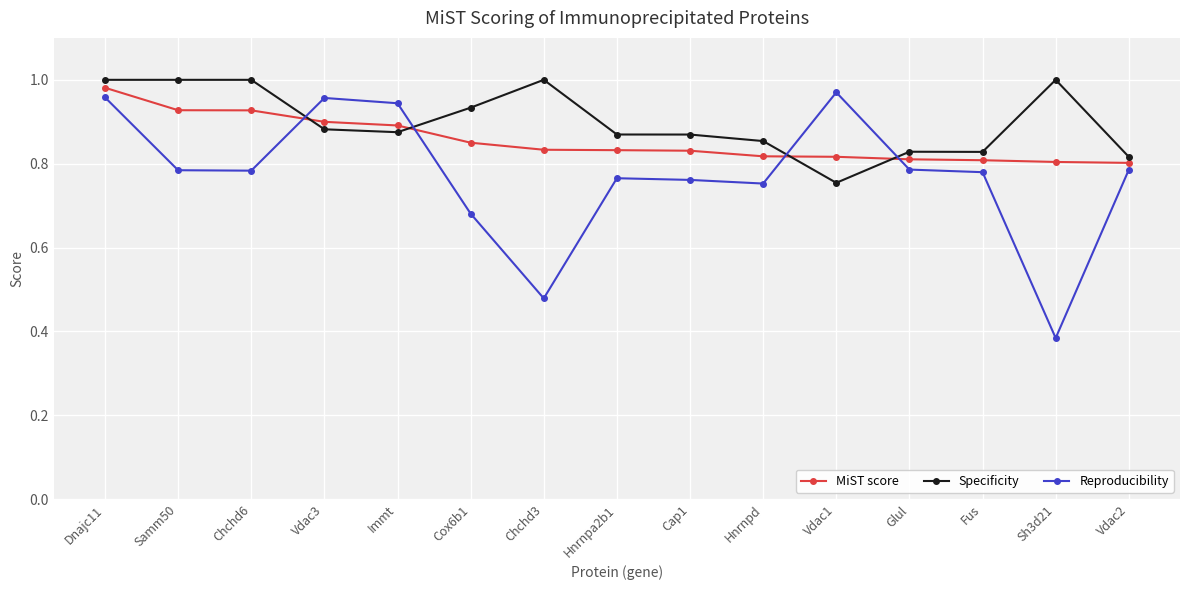

What is the sum of all Specificity values?

13.5